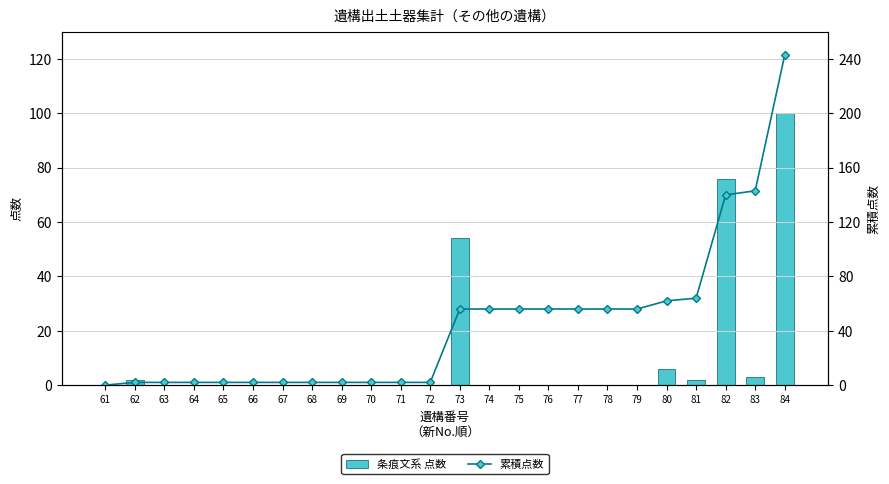

What is the sum of the 累積点数 values at 65 and 62?

4